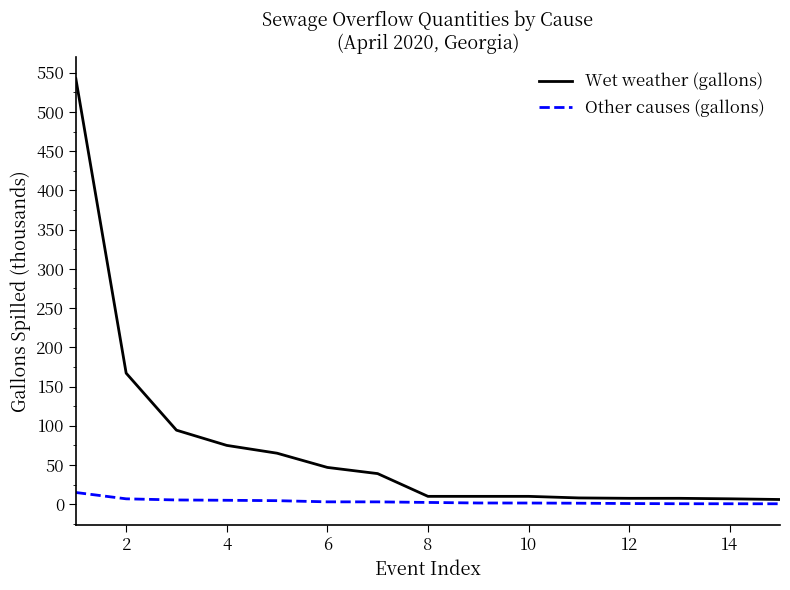

Rank the series by their average value, from highest to lowest.

Wet weather (gallons), Other causes (gallons)